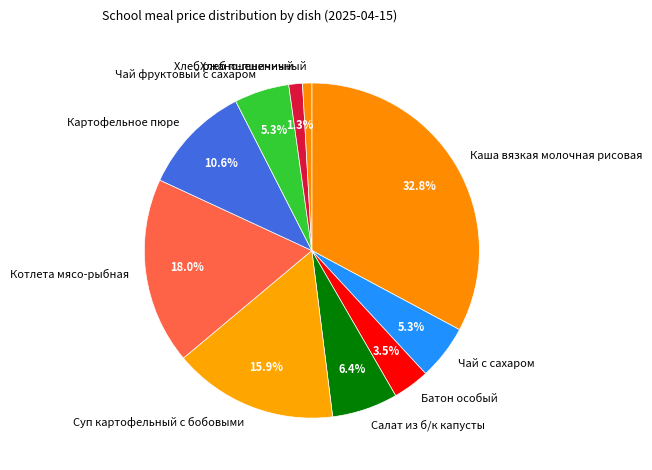

The Чай фруктовый с сахаром slice represents 11% of the pie. True or false?

False